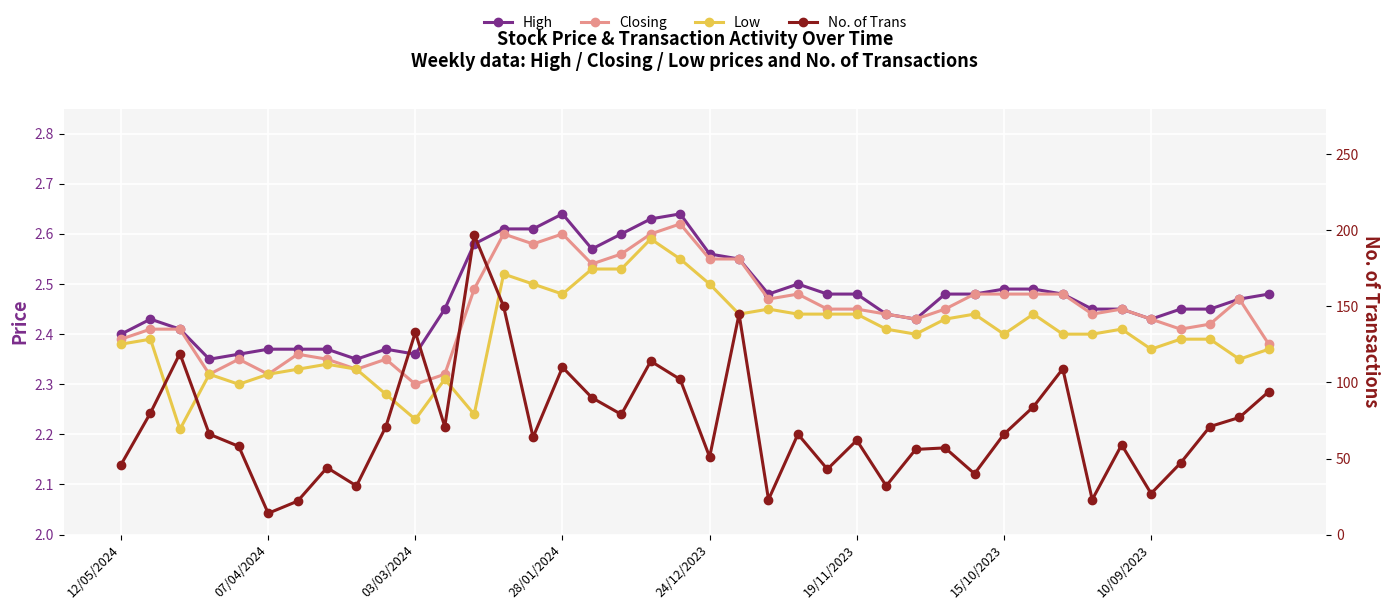

What is the difference between the maximum and second lowest values in the Closing series?

0.3